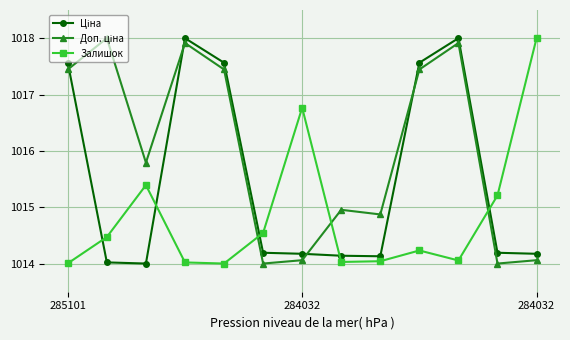

What is the average value of the Залишок series?

1014.8